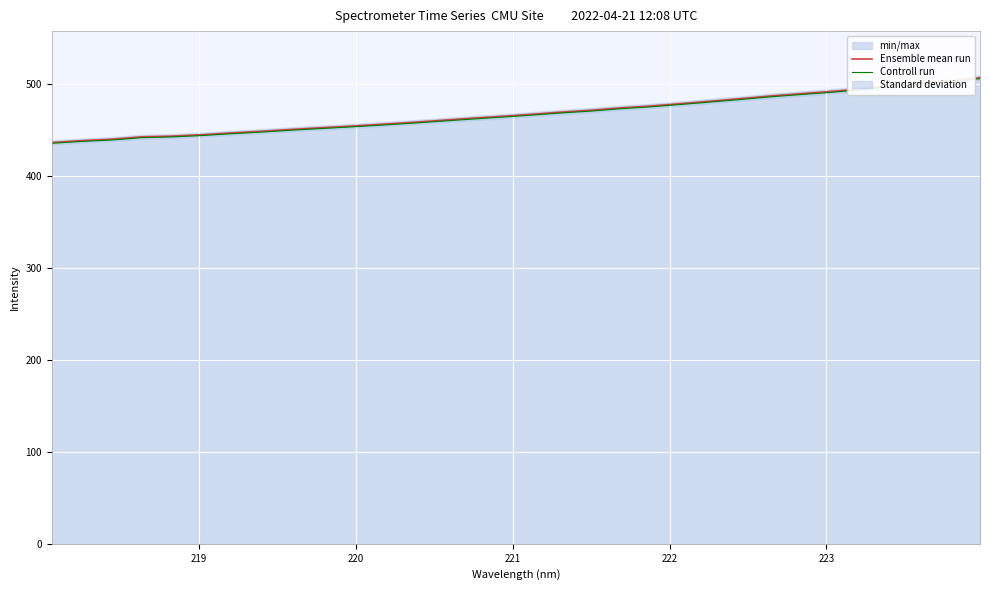

What is the greatest value displayed?

506.8